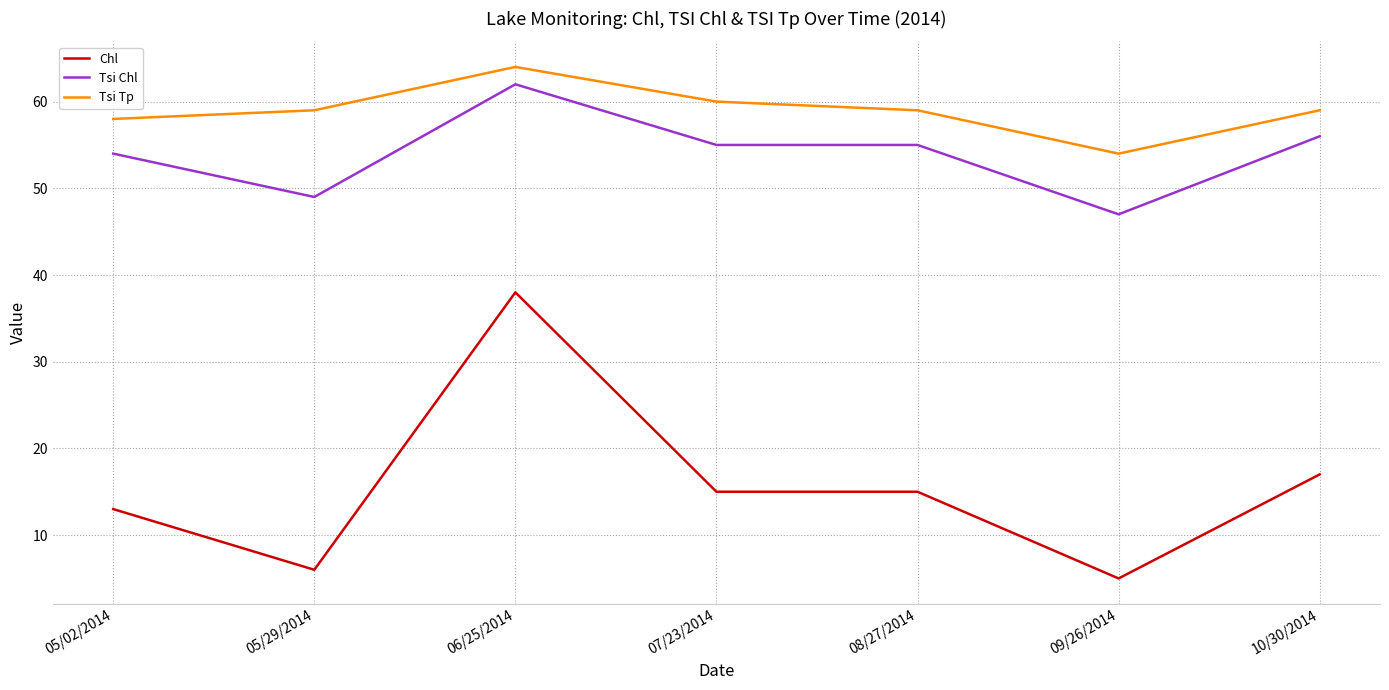

What position from the right is 09/26/2014?

2